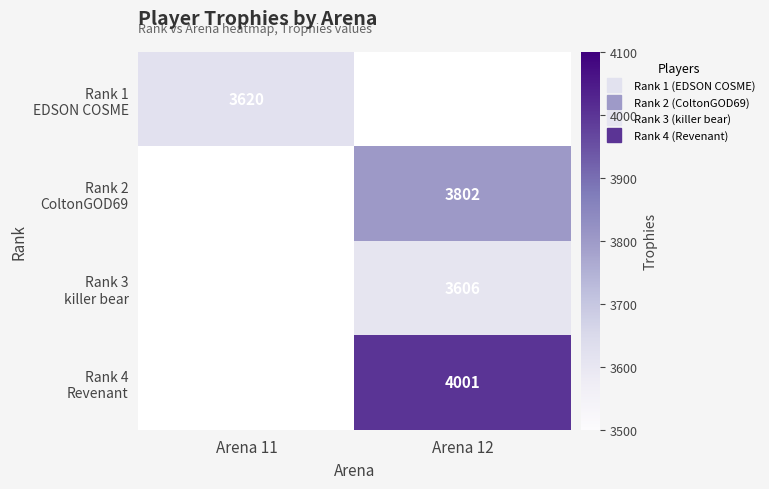

Is the value of Rank 4 Revenant at Arena 11 greater than the value of Rank 3 killer bear at Arena 12?

No